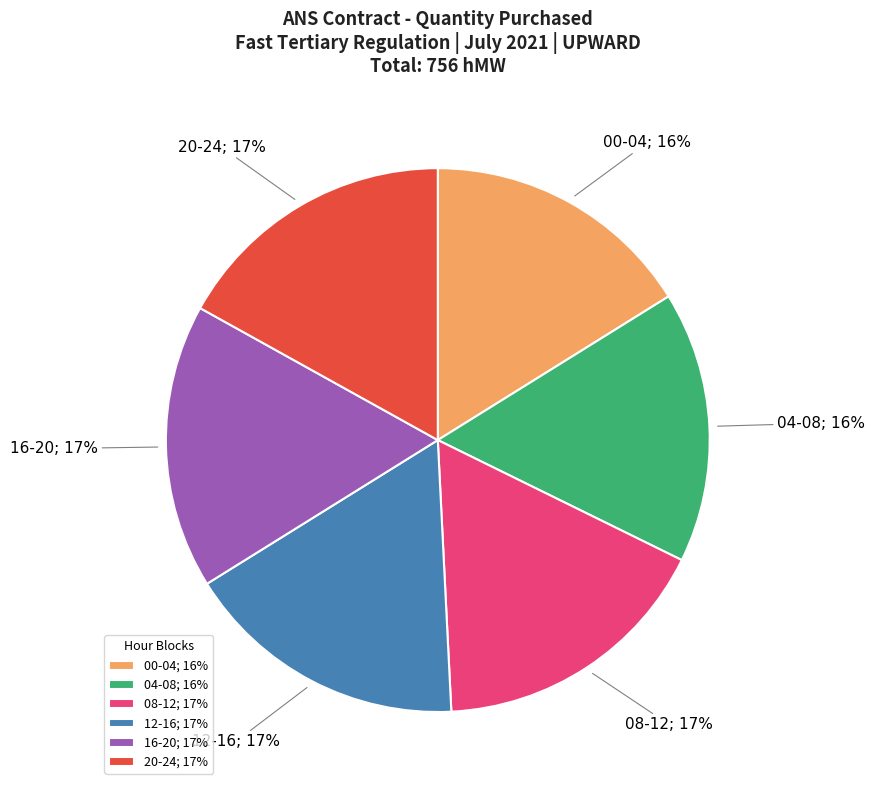

Count the number of slices in the pie.

6